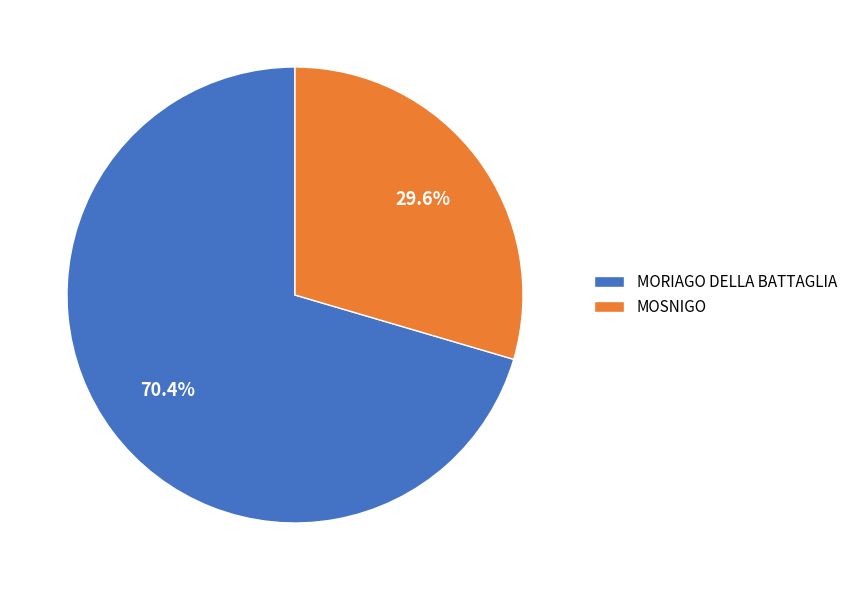

Which slice is the largest?

MORIAGO DELLA BATTAGLIA